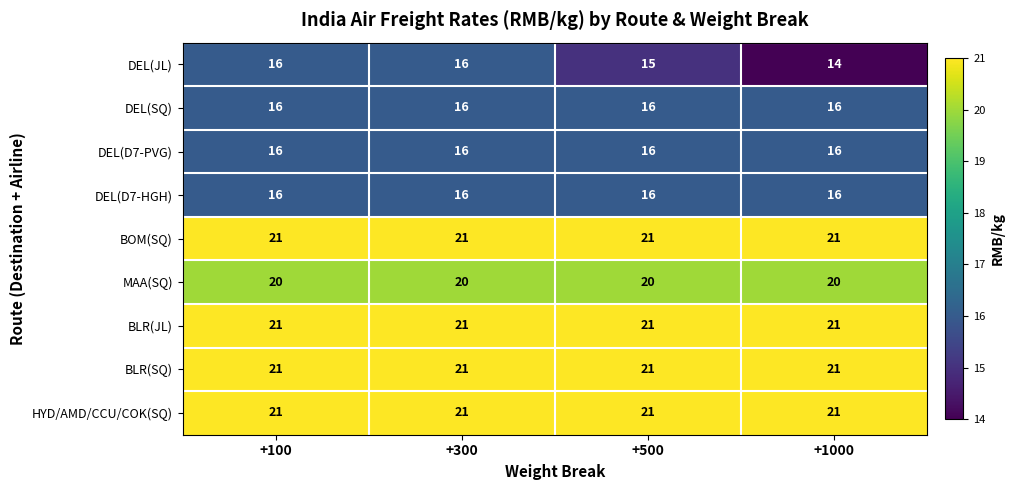

What is the sum of the BLR(SQ) values at +500 and +100?

42